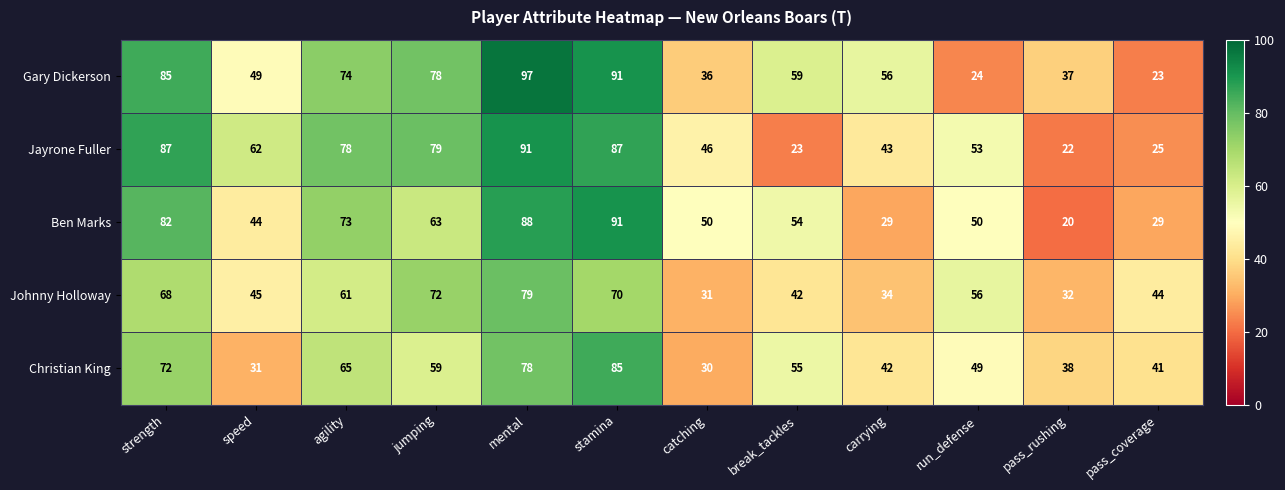

Which series has the largest range (max minus min)?

Gary Dickerson